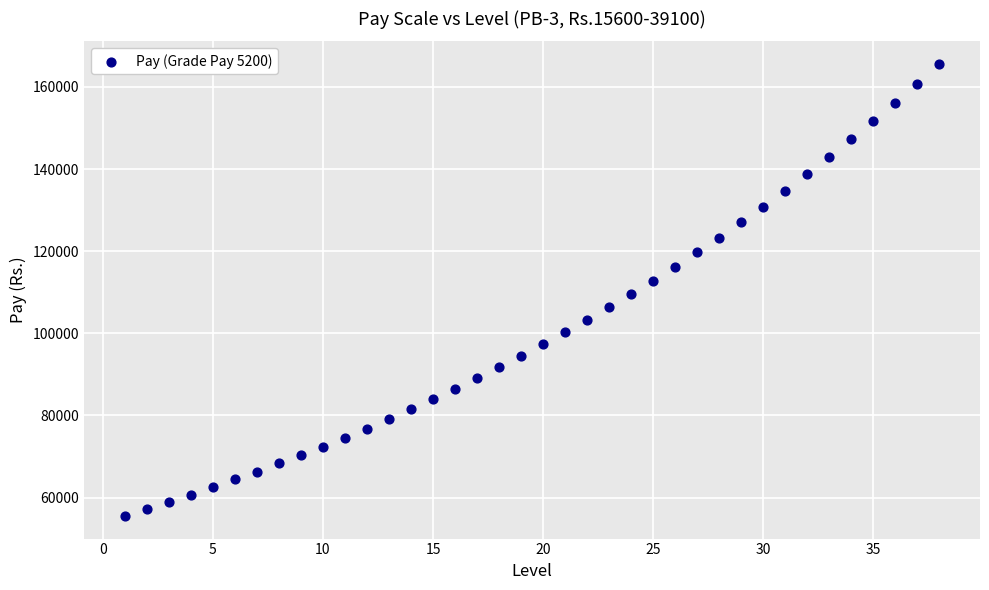

What is the range of X values (max minus min)?

37